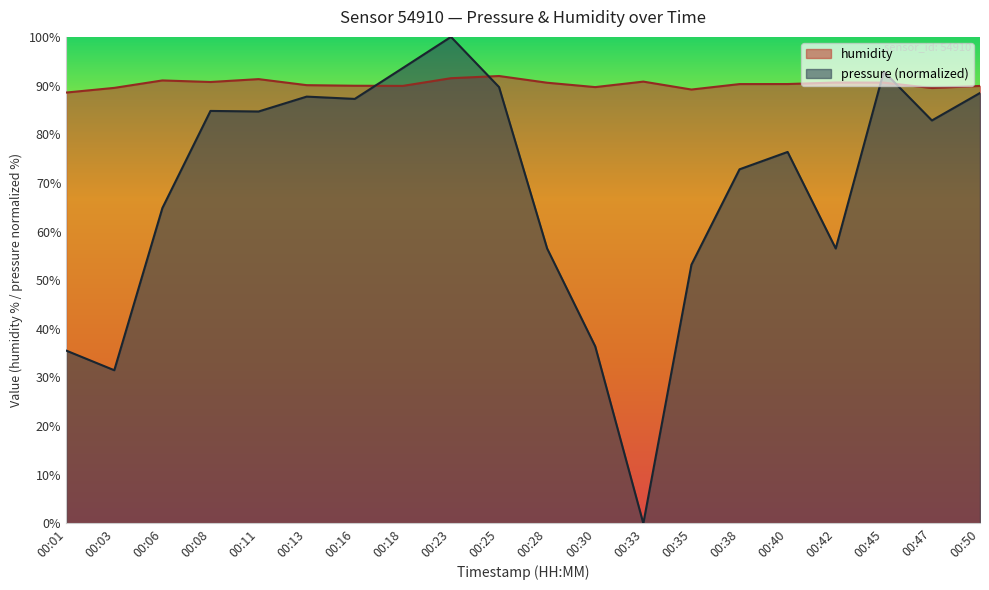

Between 00:18 and 00:47, which series saw the biggest shift?

pressure (normalized)